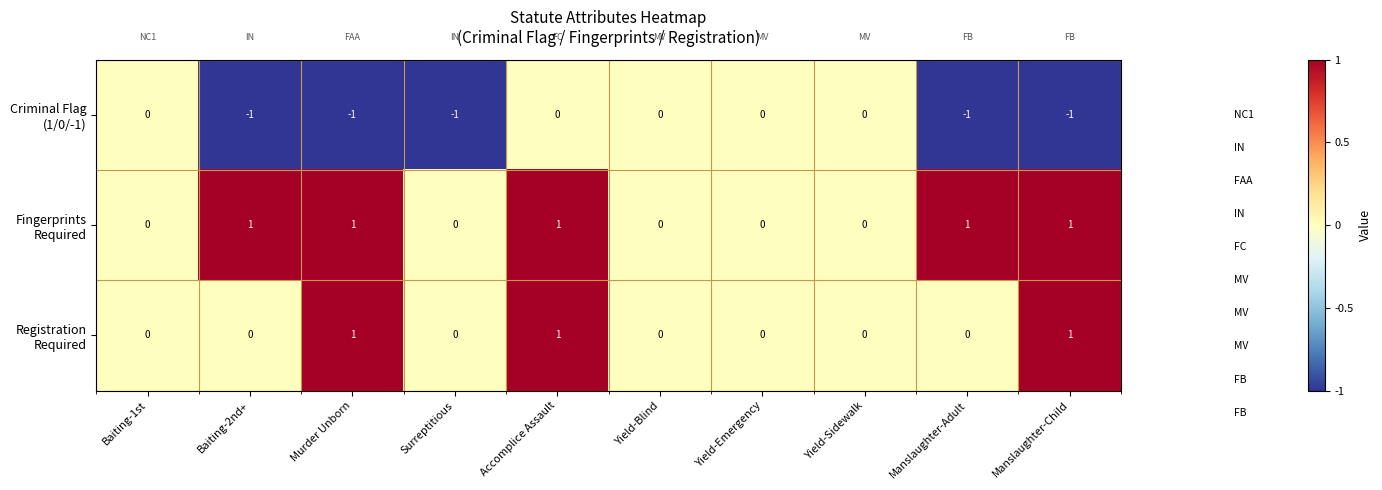

At which category is the sum across all series the highest?

Accomplice Assault